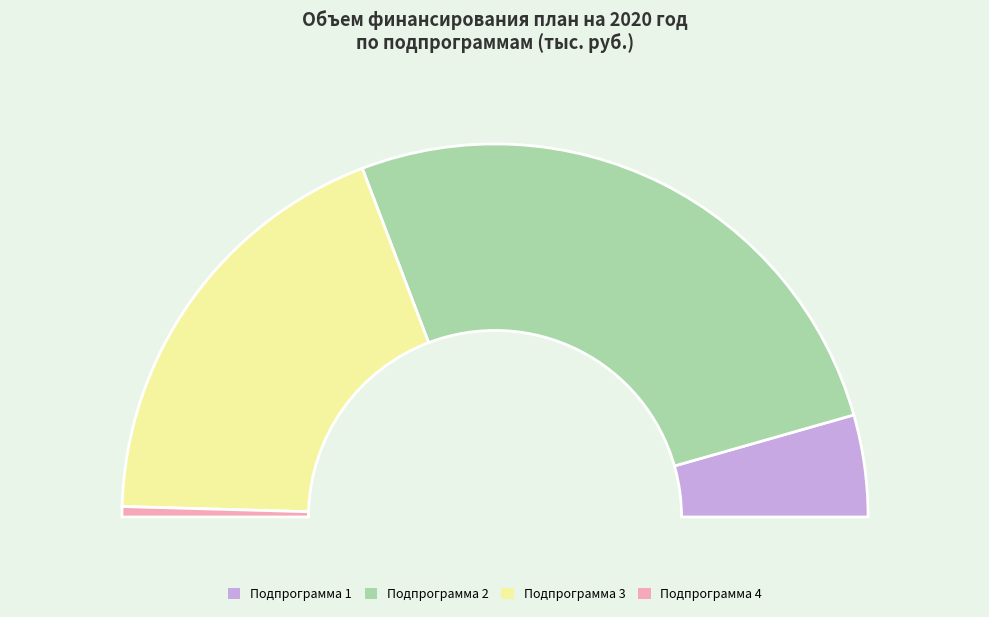

Which category accounts for the majority?

Подпрограмма 2